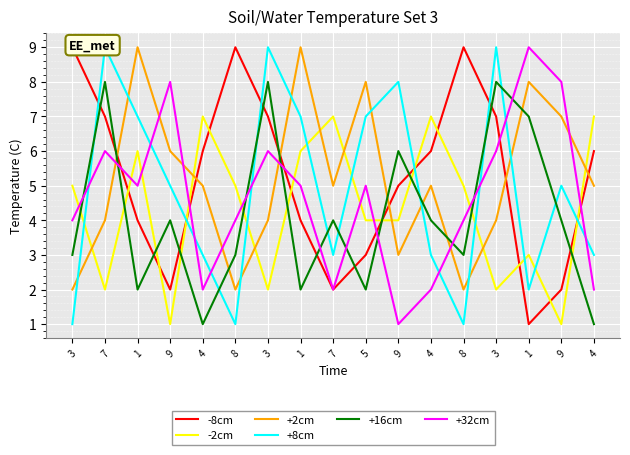

How many +16cm values are between 2 and 6?

11